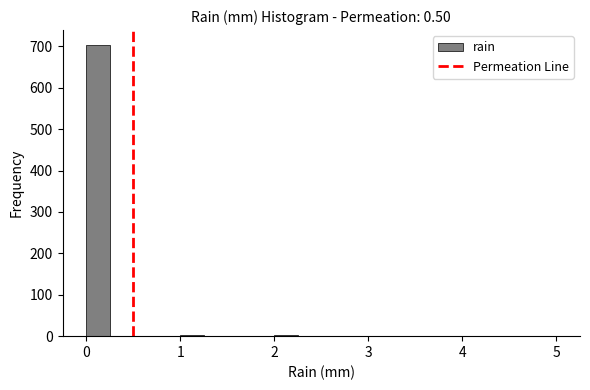

Around what value on the x-axis is the tallest bar? Give the approximate position of its centre, as read against the axis.

0.1